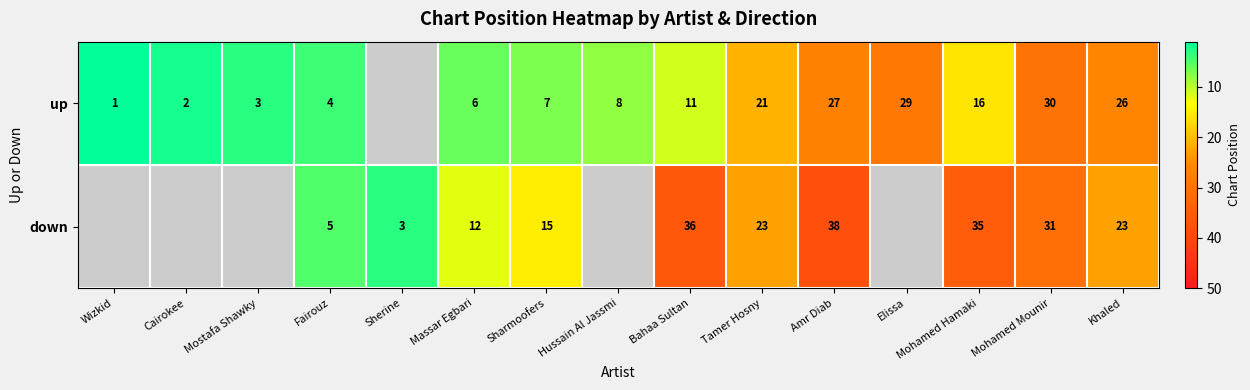

At Khaled, list the series in order from smallest to largest.

down, up